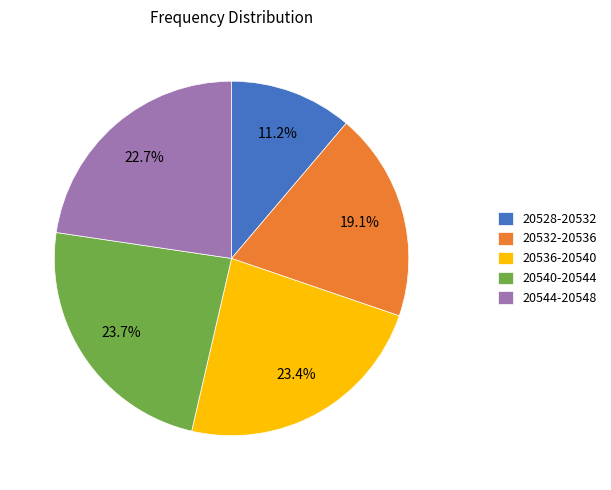

Which category has the smallest portion of the pie?

20528-20532